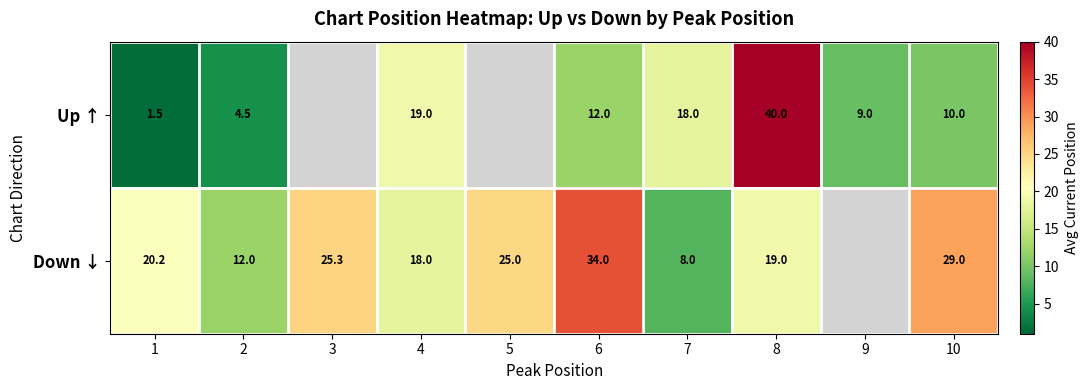

What is the total value across all series at 2?

16.5